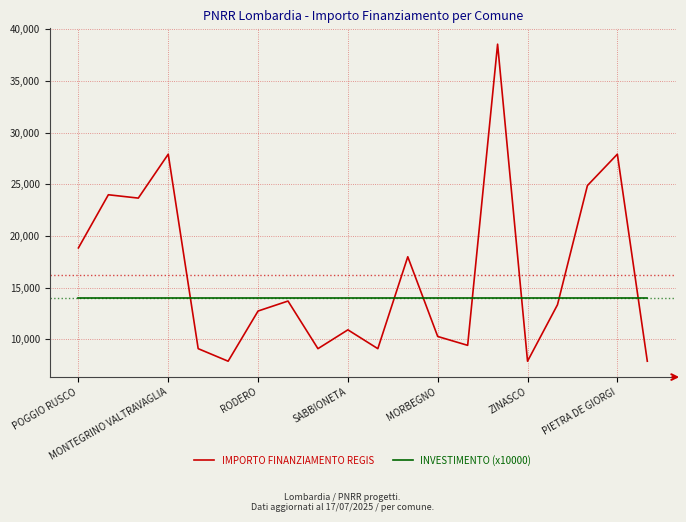

Which series has the largest total across all categories?

IMPORTO FINANZIAMENTO REGIS